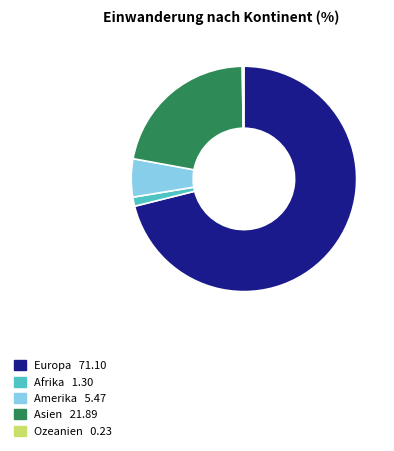

True or false: Asien accounts for 22% of the total.

True